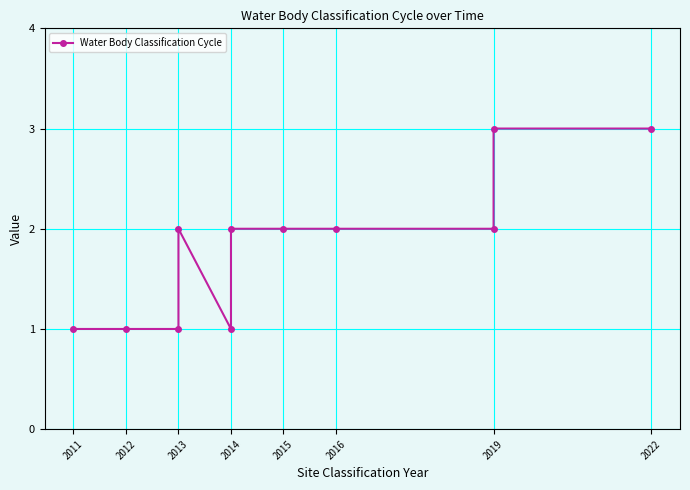

Reading left to right, what are all the values shown in this chart?

1	1	1	2	1	2	2	2	2	3	3